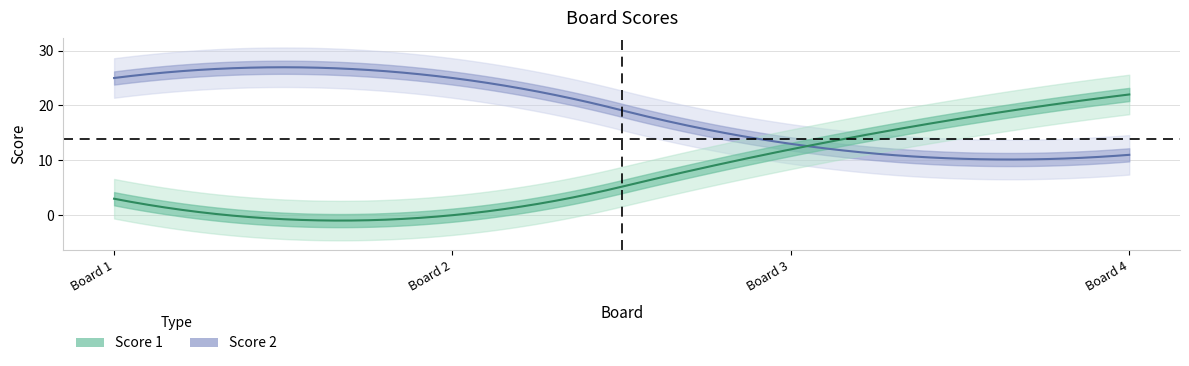

Reading left to right, list all the values displayed in this chart.

Score 1: 1=3	2=0	3=12	4=22
Score 2: 1=25	2=25	3=13	4=11